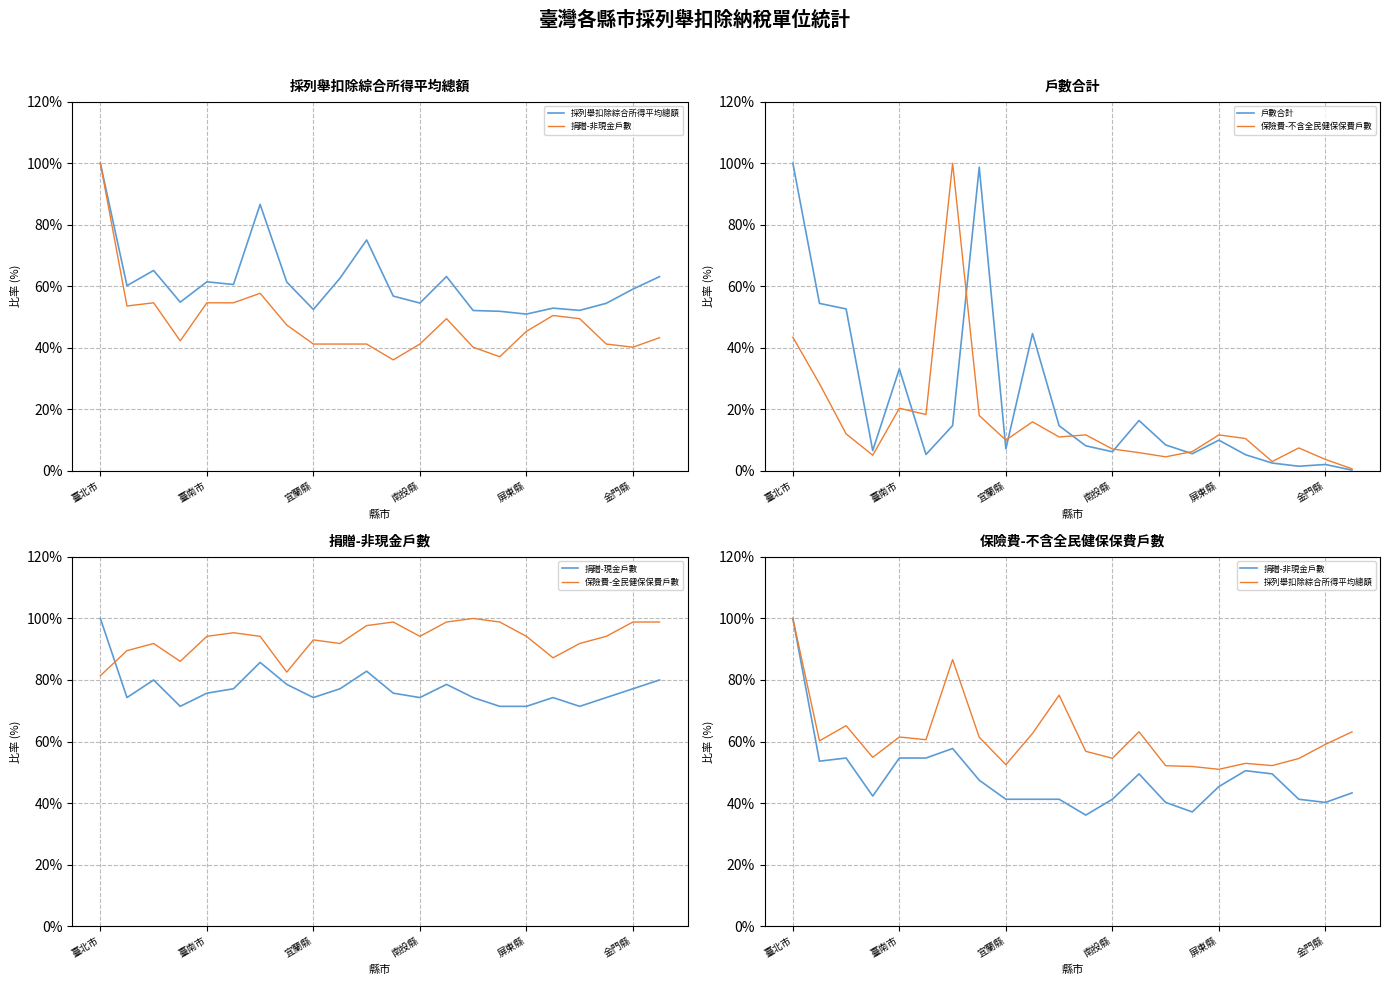

At how many categories does at least one series exceed 87?

21